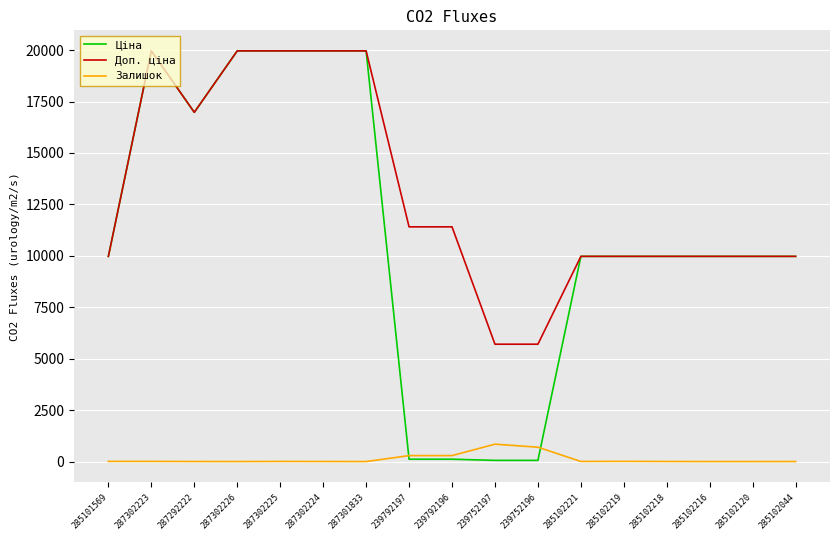

The Доп. ціна series shows 12231.4 at 287302226. True or false?

False